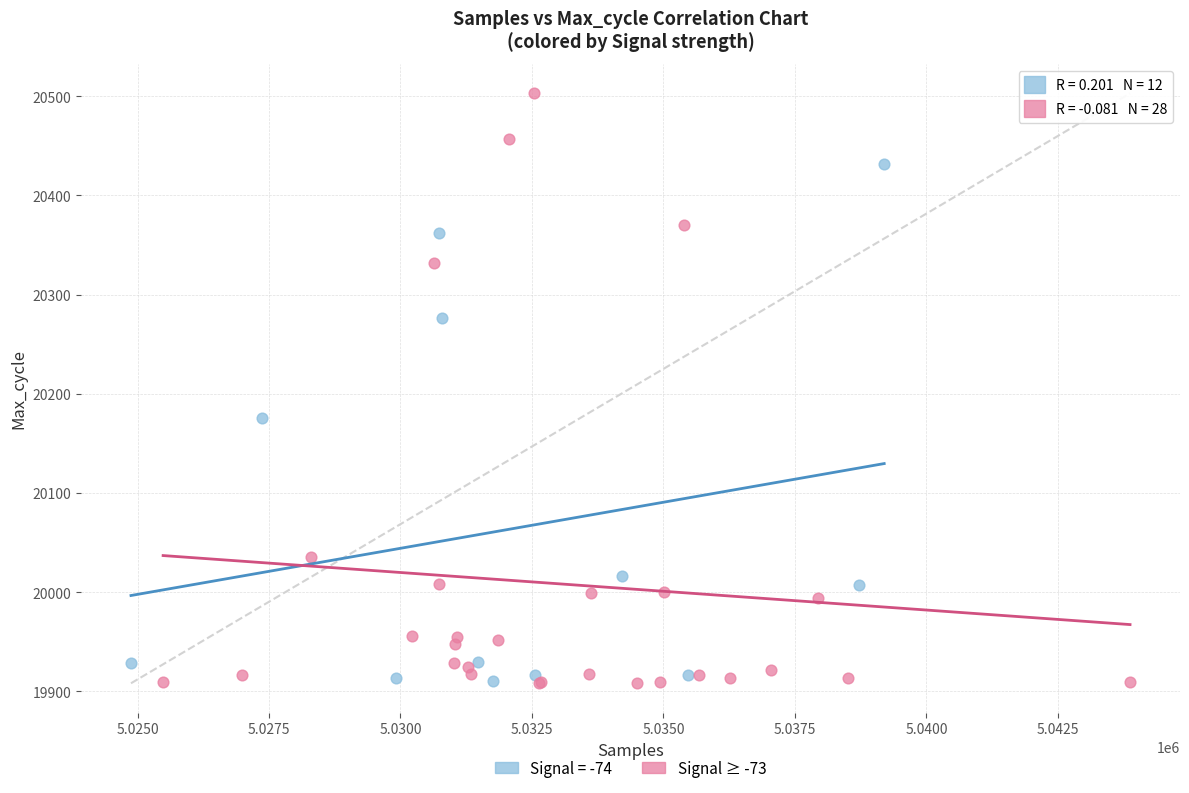

Which series contains the highest Y value?

Signal ≥ -73